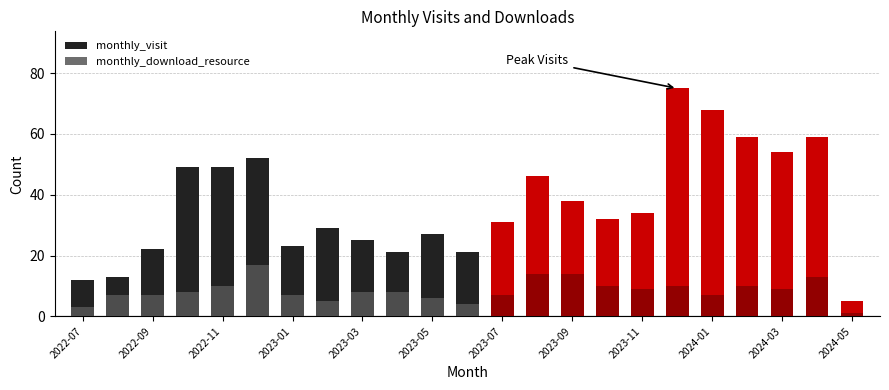

Reading left to right, transcribe all the data shown in this chart.

monthly_visit: 12	13	22	49	49	52	23	29	25	21	27	21	31	46	38	32	34	75	68	59	54	59	5
monthly_download_resource: 3	7	7	8	10	17	7	5	8	8	6	4	7	14	14	10	9	10	7	10	9	13	1